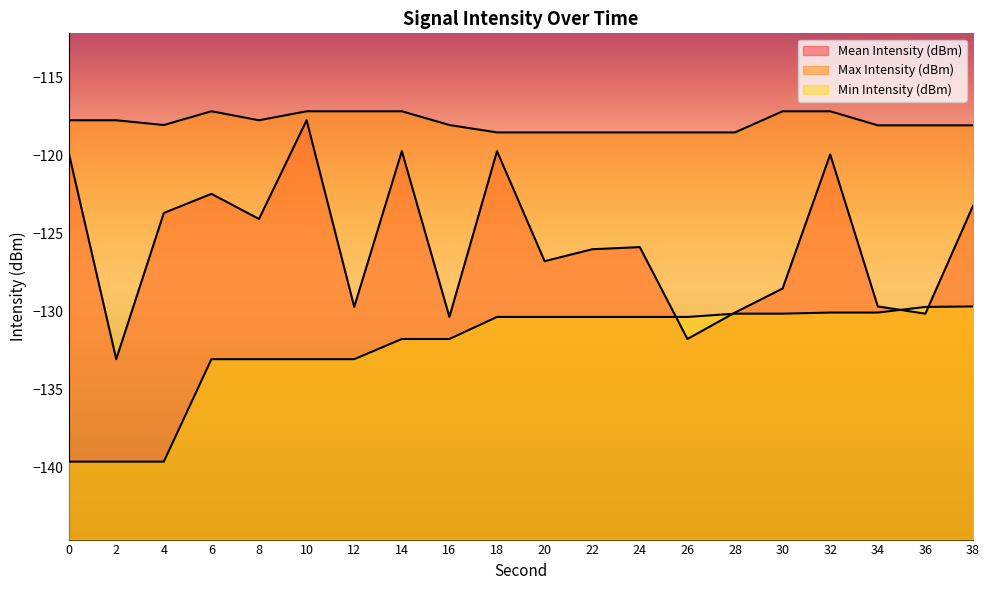

At how many categories does at least one series exceed -134?

20